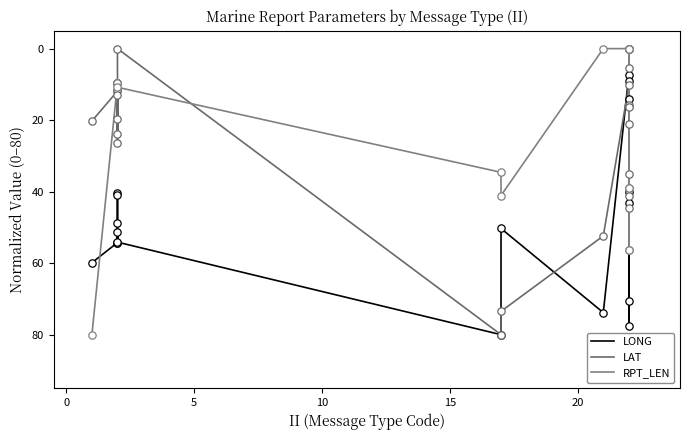

What is the total value across all series at 0?

75.9